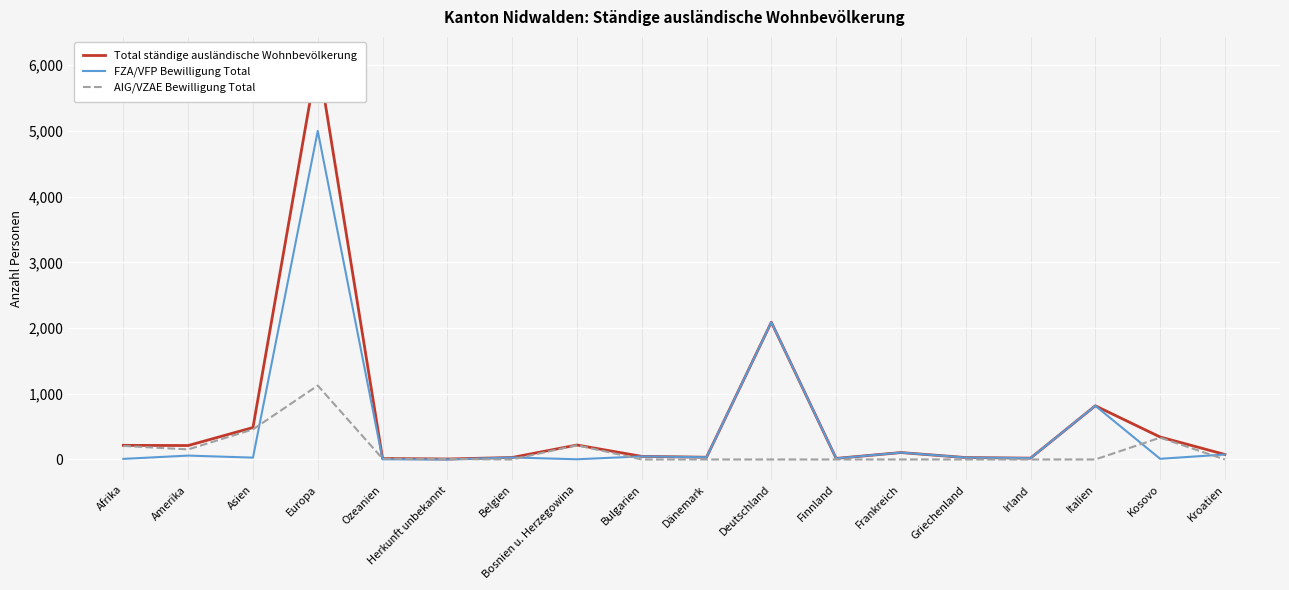

Which series has the widest spread of values?

Total ständige ausländische Wohnbevölkerung